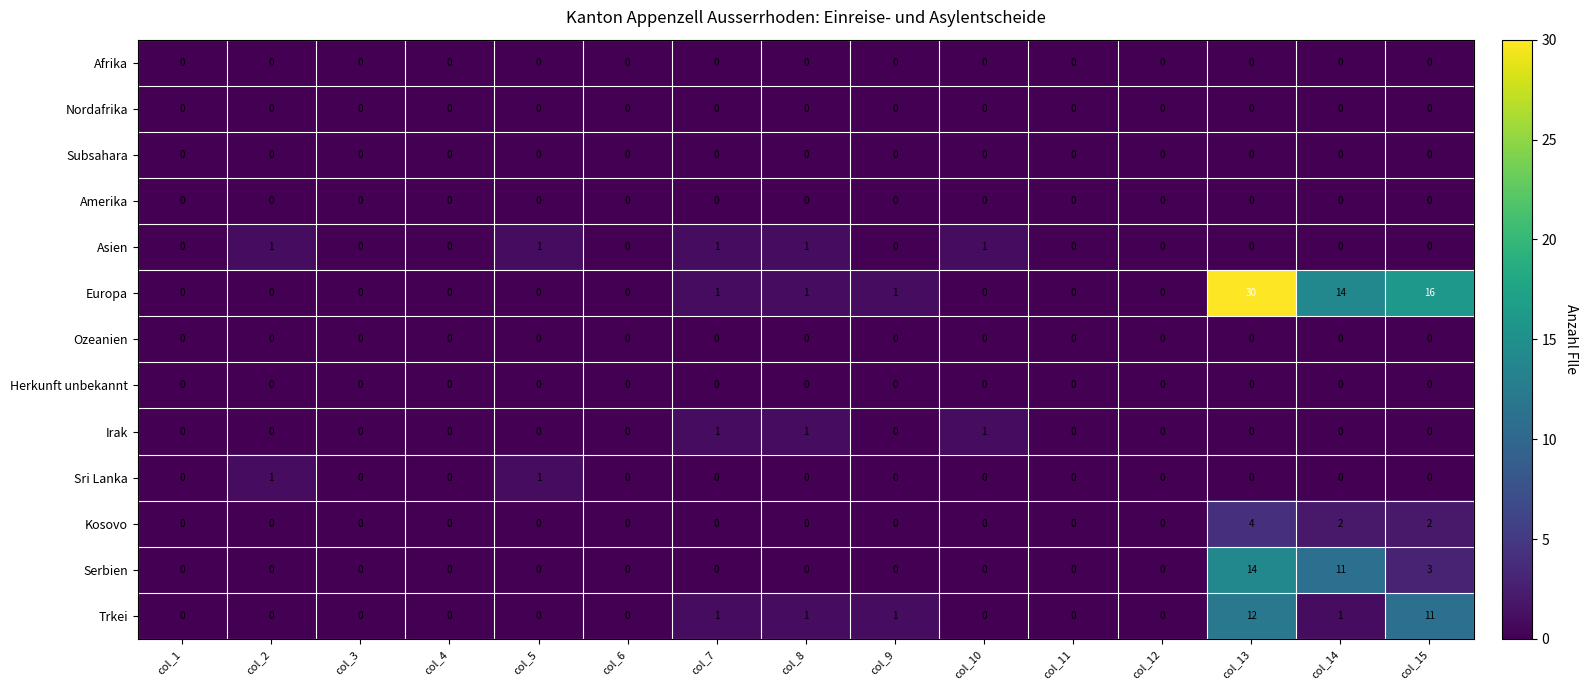

Between col_13 and col_15, which series saw the biggest shift?

Europa